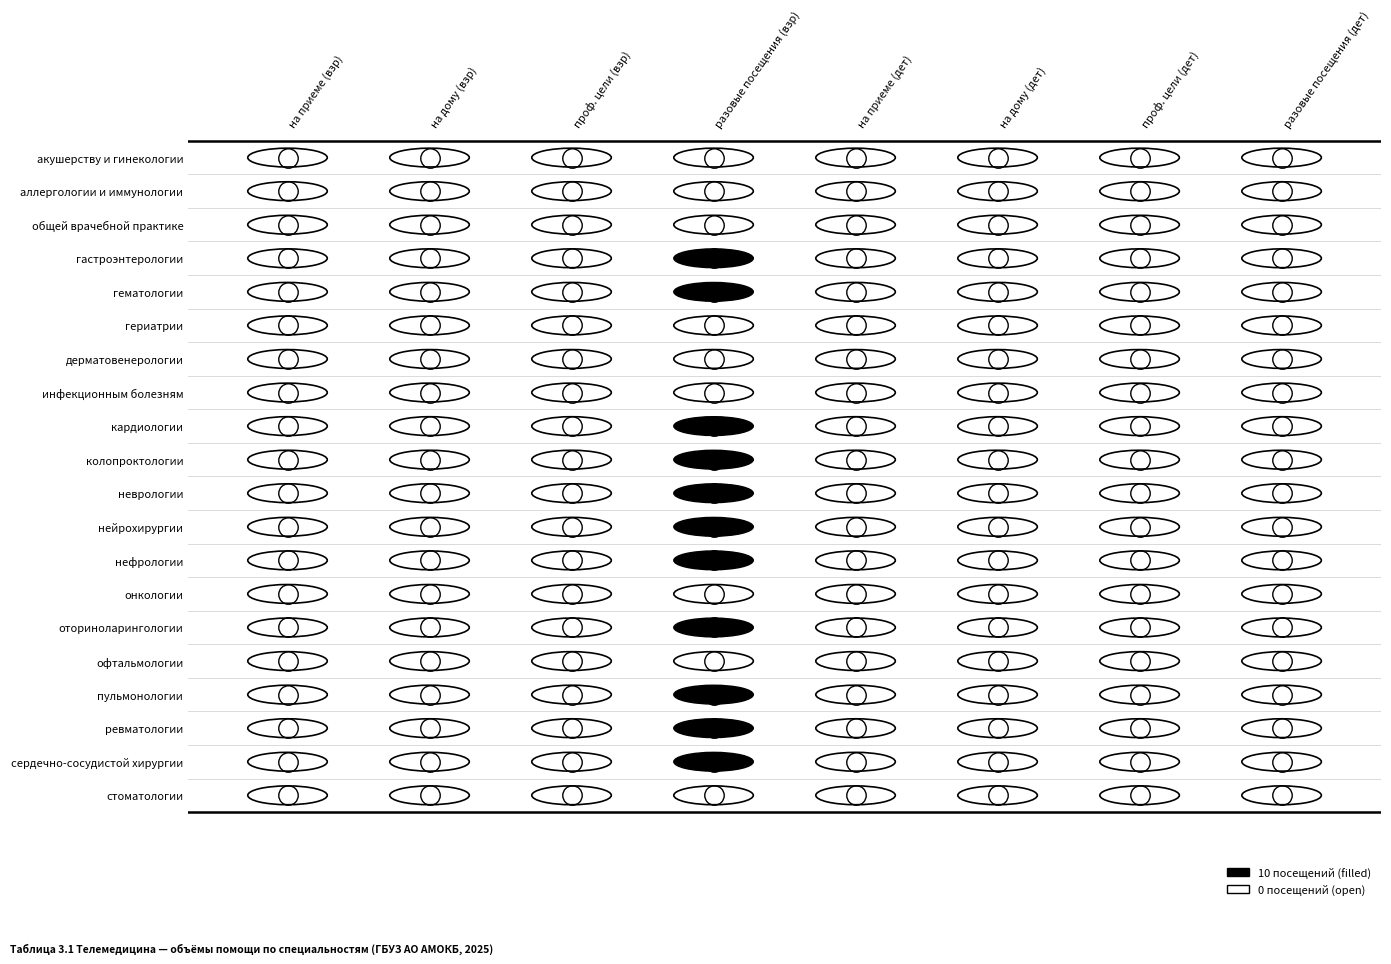

Between гериатрии and инфекционным болезням, which series saw the biggest shift?

акушерству и гинекологии